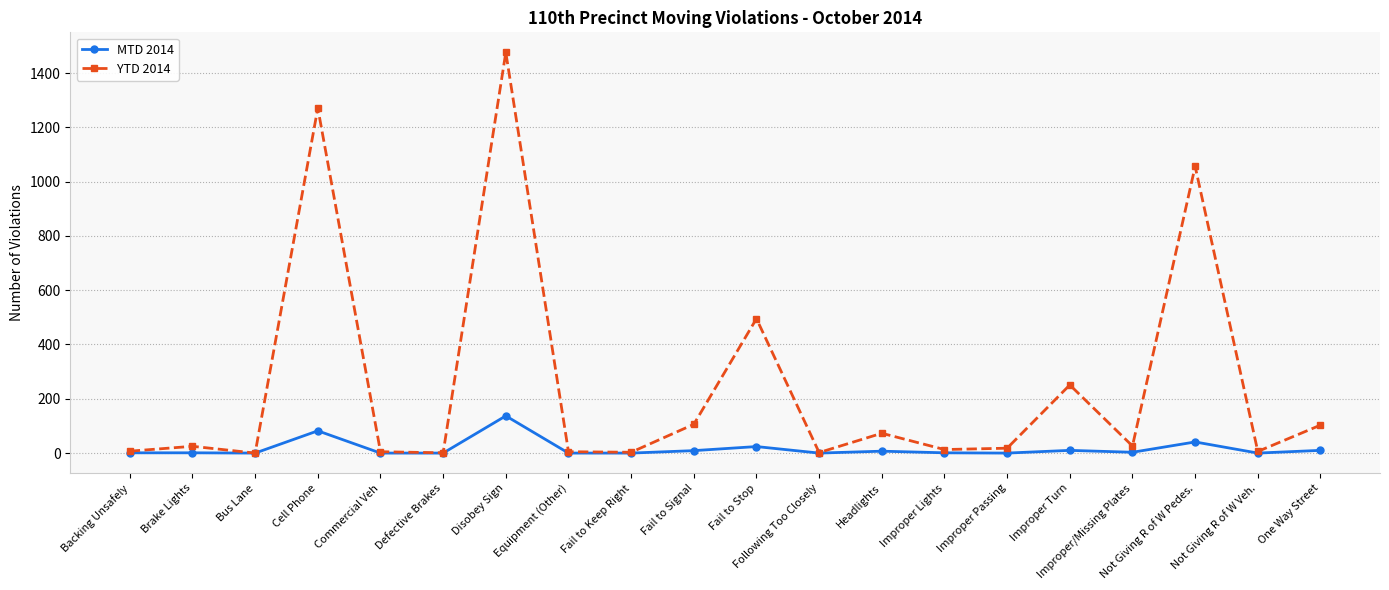

What is the difference between the maximum and minimum values in the MTD 2014 series?

137